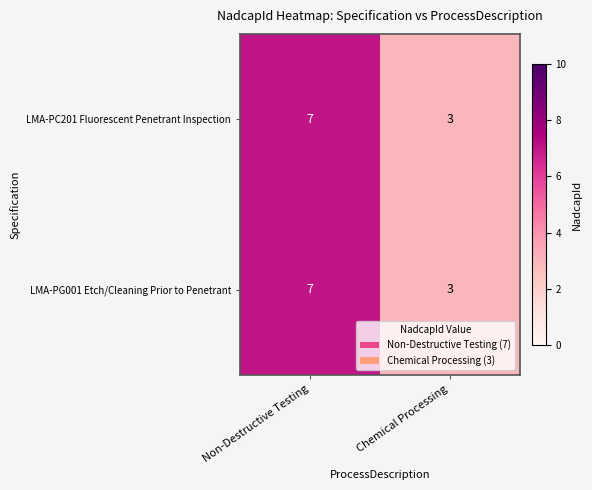

At how many categories does at least one series exceed 6?

1